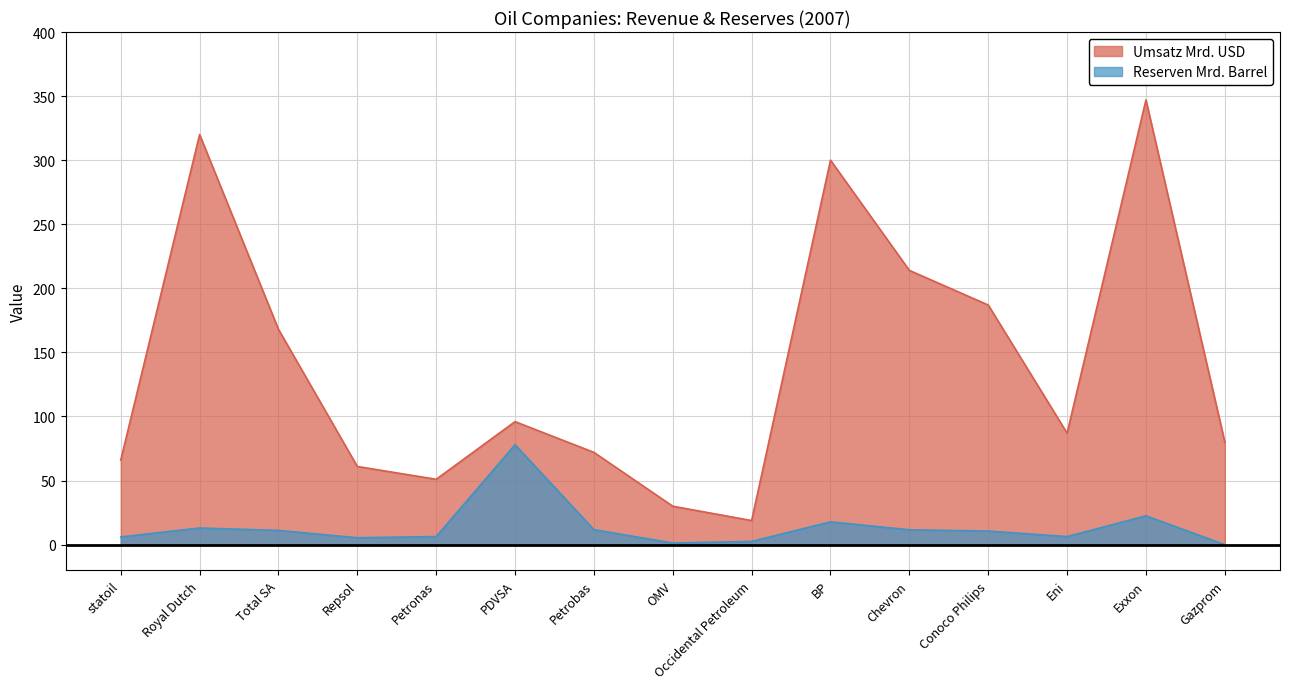

What is the difference between the highest and lowest values at Royal Dutch?

307.0